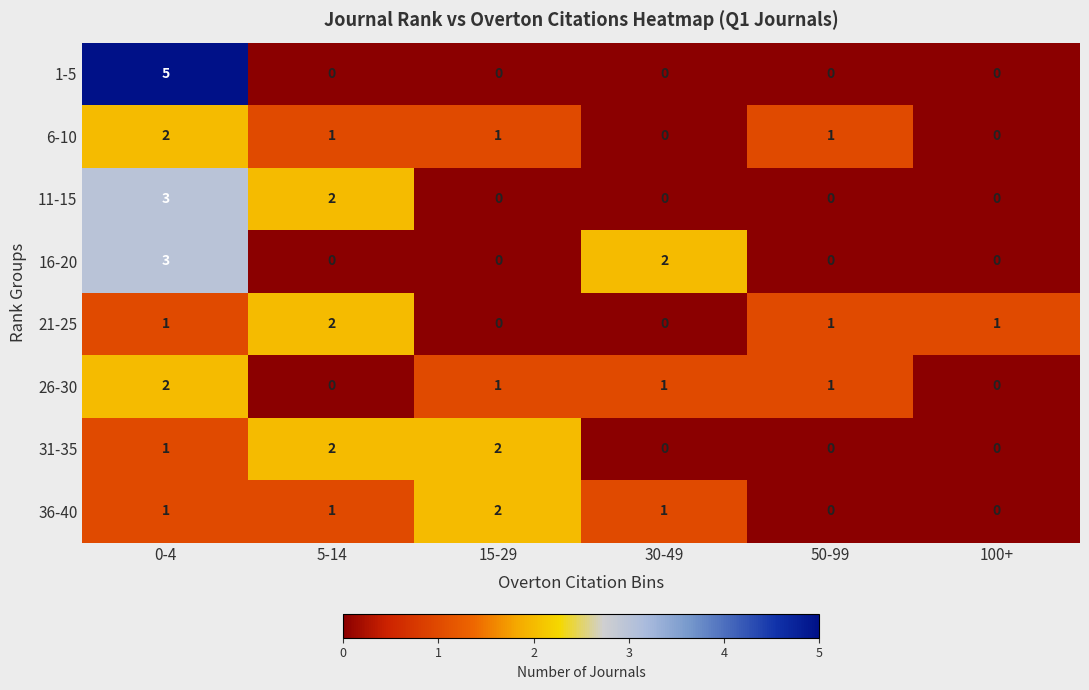

The value of 11-15 at 0-4 is 4. True or false?

False